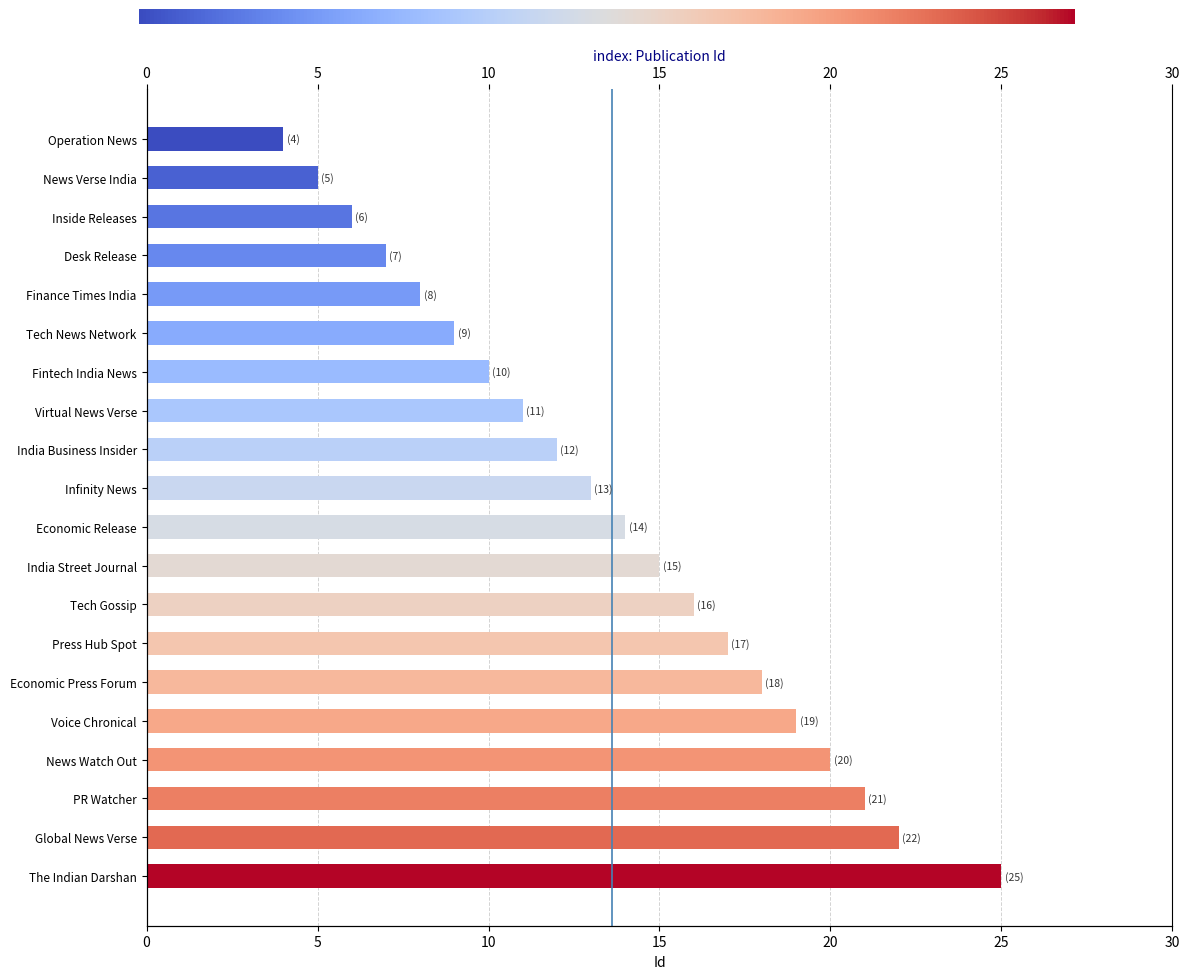

At which label is the value closest to 14?

Economic Release